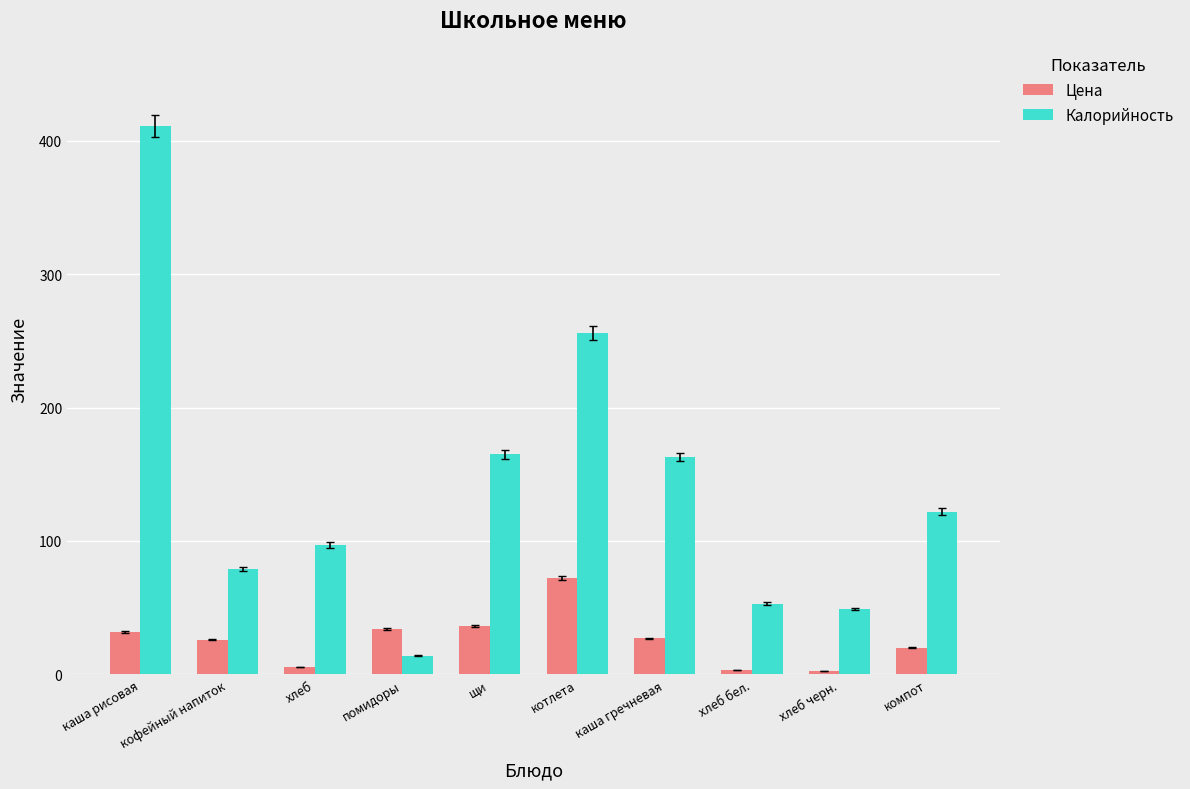

Is it true that Калорийность equals 122.0 at компот?

True